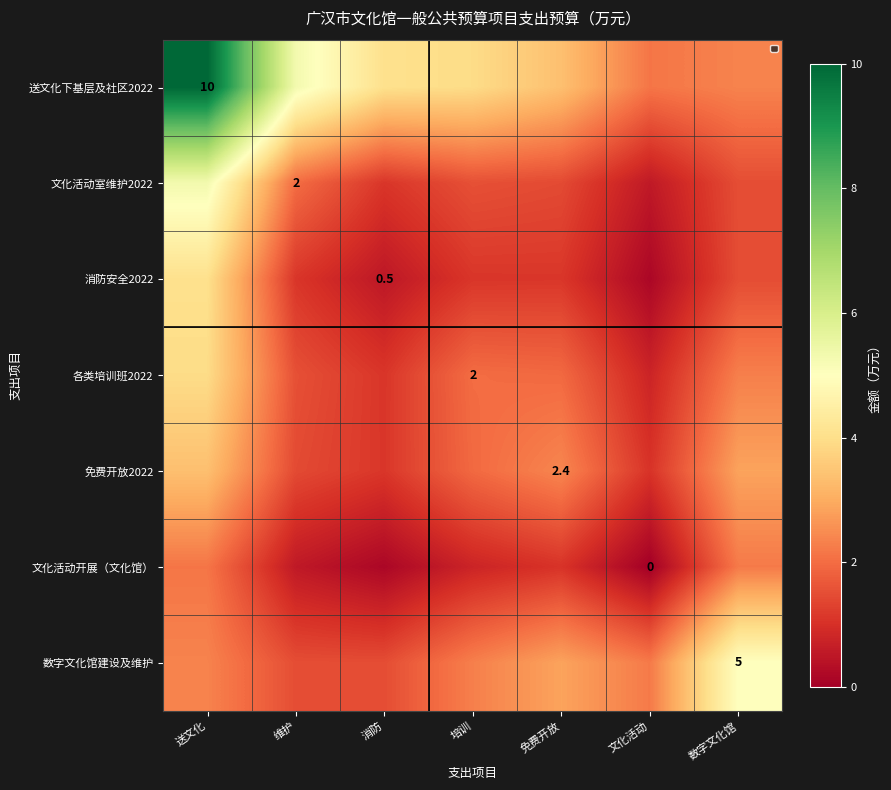

What is the spread (max minus min) of values at 免费开放?

2.3